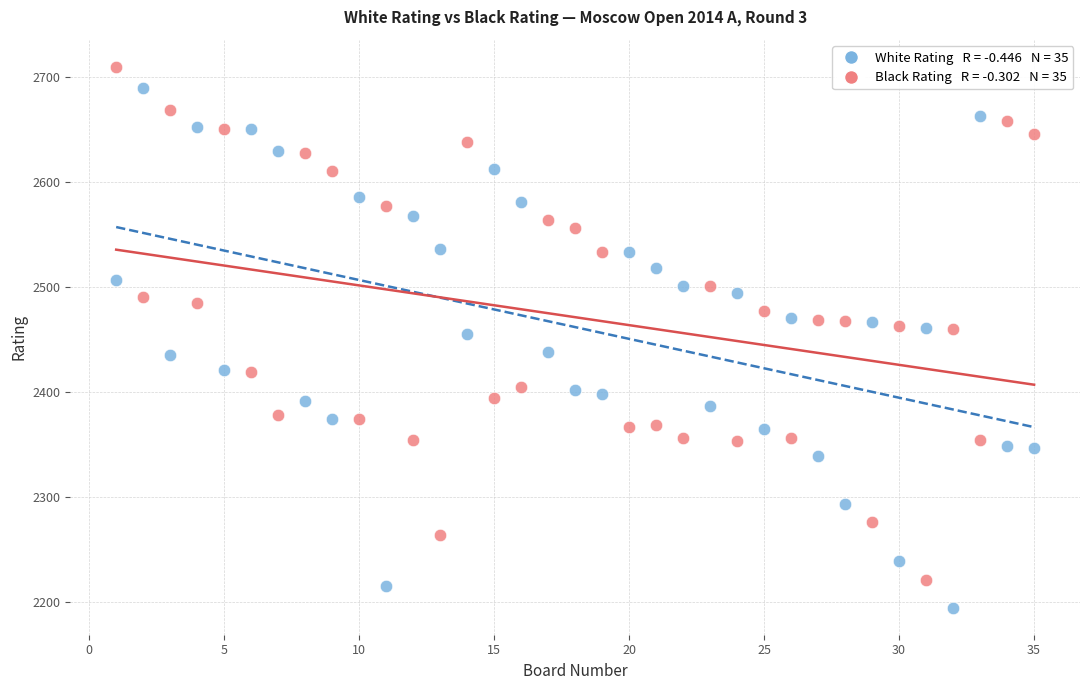

Across all data points, what is the range of X values (max minus min)?

34